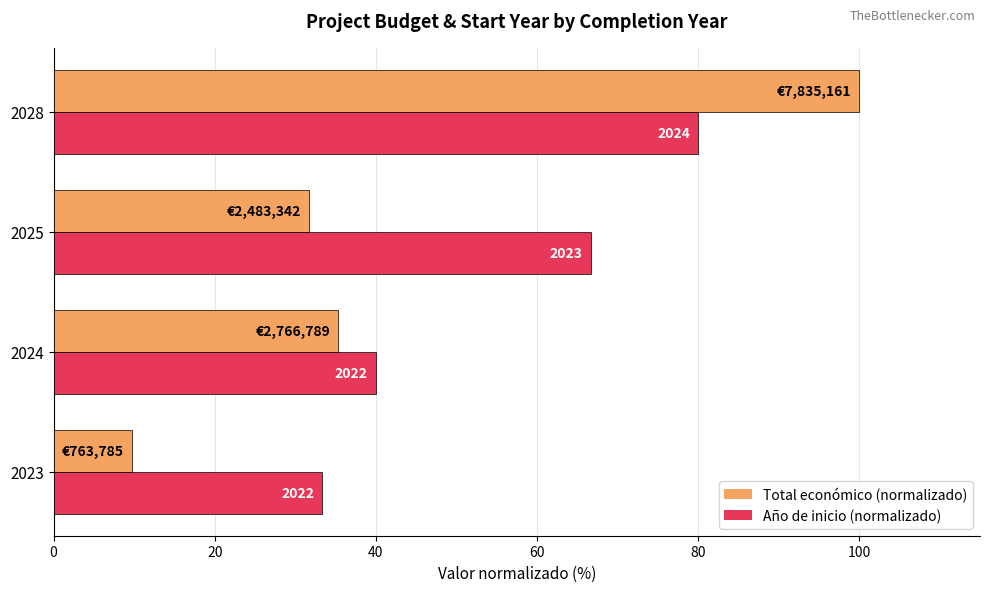

What are all the series names shown in the legend?

Total económico (normalizado), Año de inicio (normalizado)